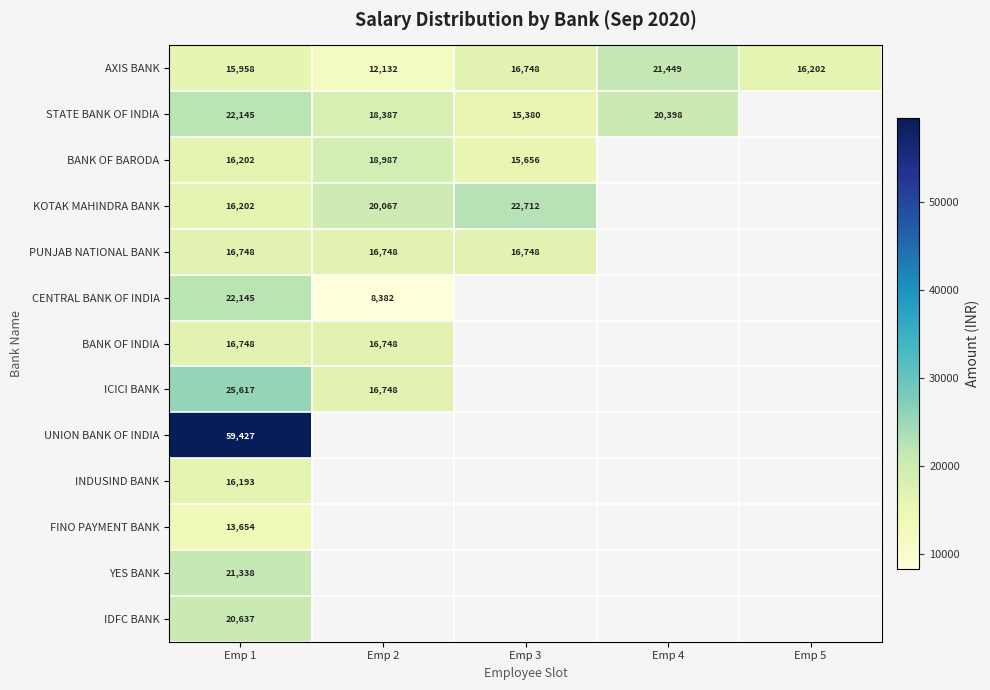

What is the total value across all series at Emp 1?

283014